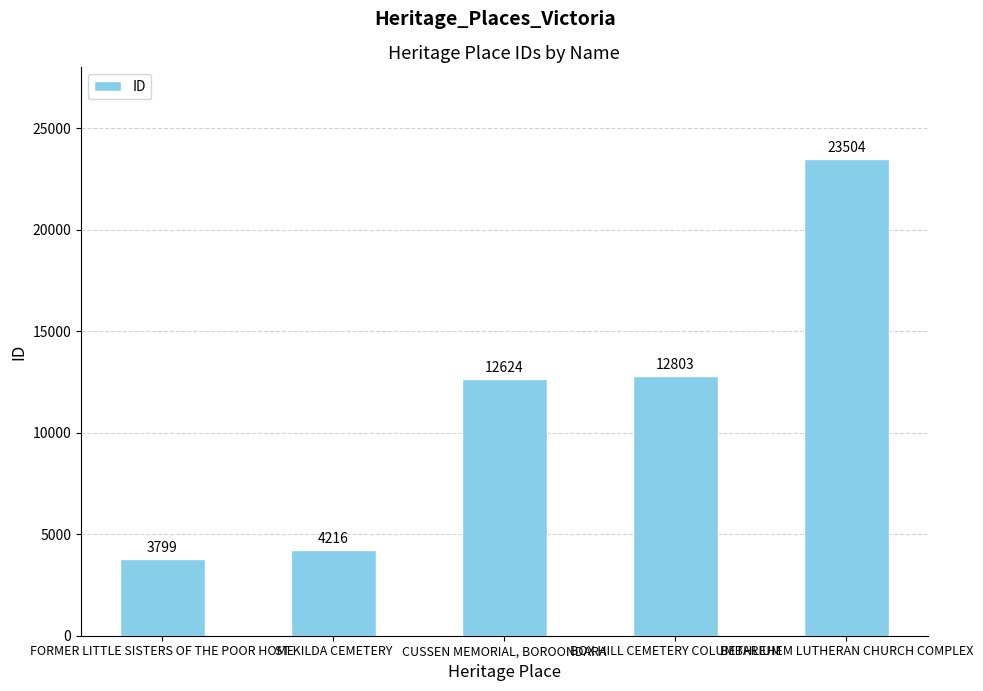

List the labels in order of value, largest first.

BETHLEHEM LUTHERAN CHURCH COMPLEX, BOX HILL CEMETERY COLUMBARIUM, CUSSEN MEMORIAL, BOROONDARA, ST KILDA CEMETERY, FORMER LITTLE SISTERS OF THE POOR HOME